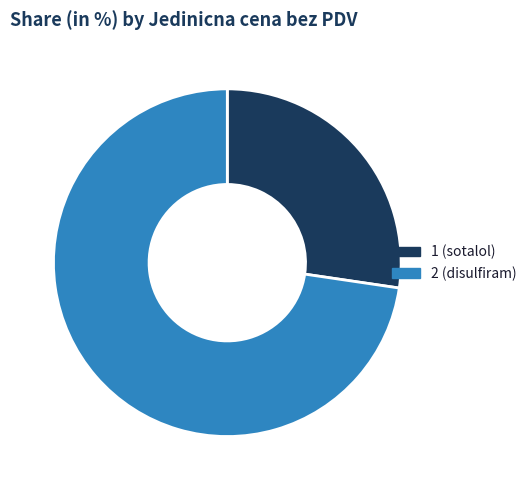

To the nearest percent, what is the combined percentage of 1 (sotalol) and 2 (disulfiram)?

100%